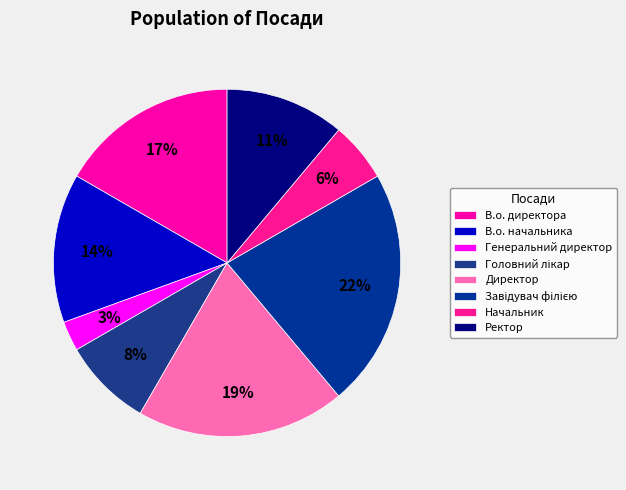

To the nearest percent, what is the average slice percentage?

12%